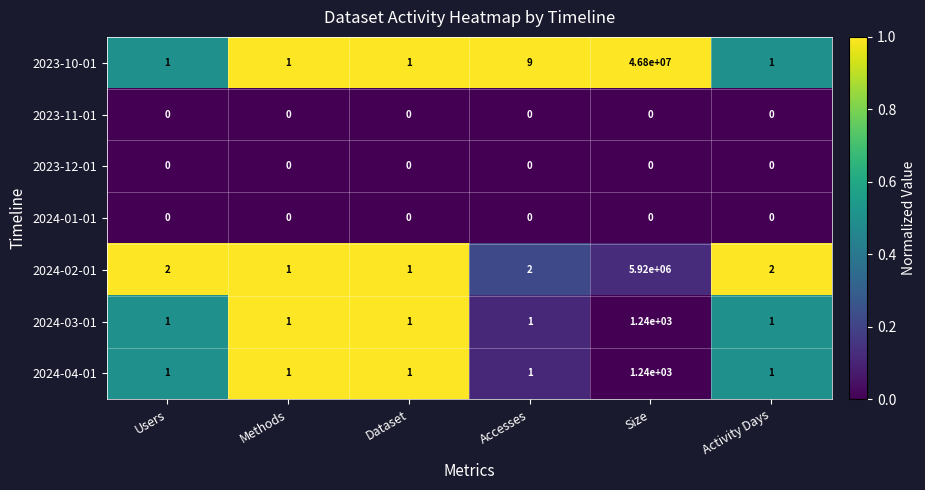

Is it true that 2024-04-01 equals 1 at Methods?

True